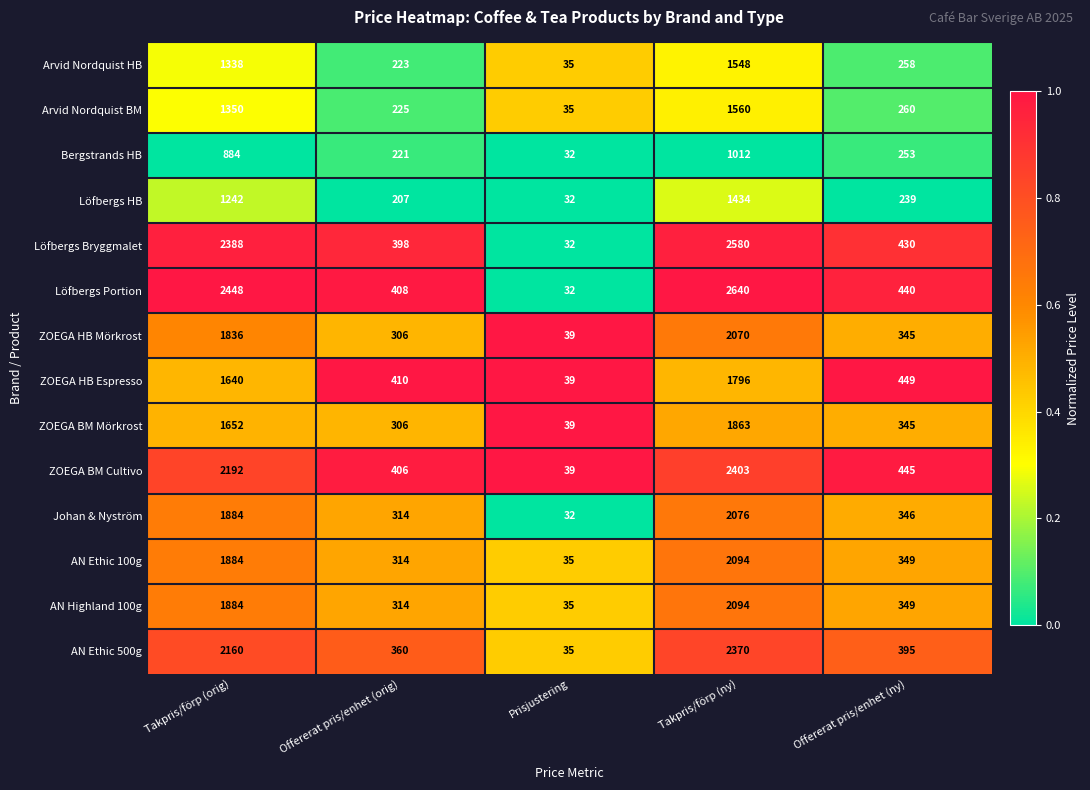

What is the total value across all series at Offererat pris/enhet (orig)?

4412